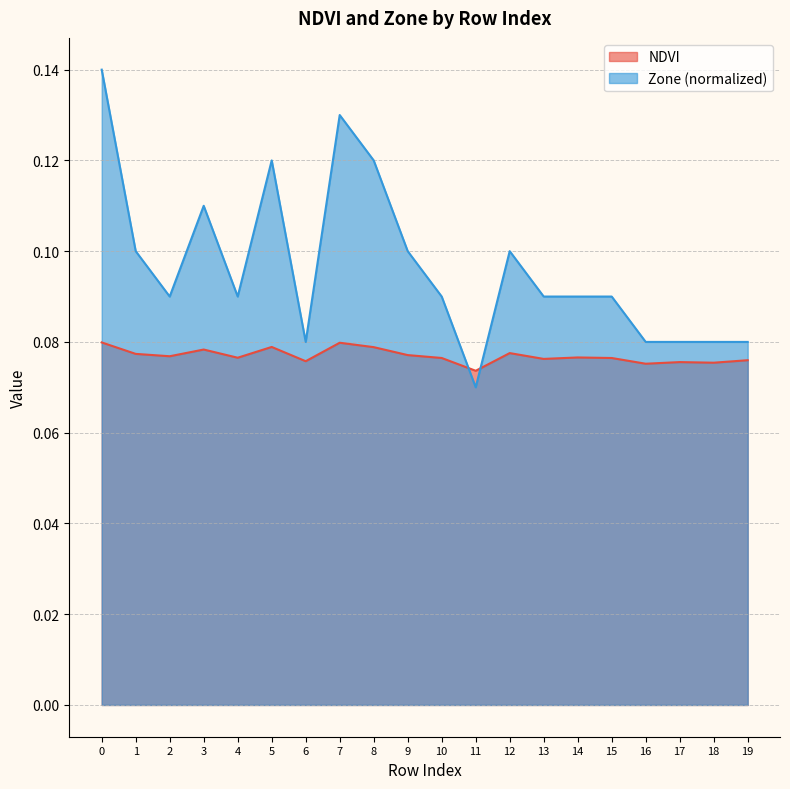

True or false: NDVI has a value of 0.1 at 19.

True